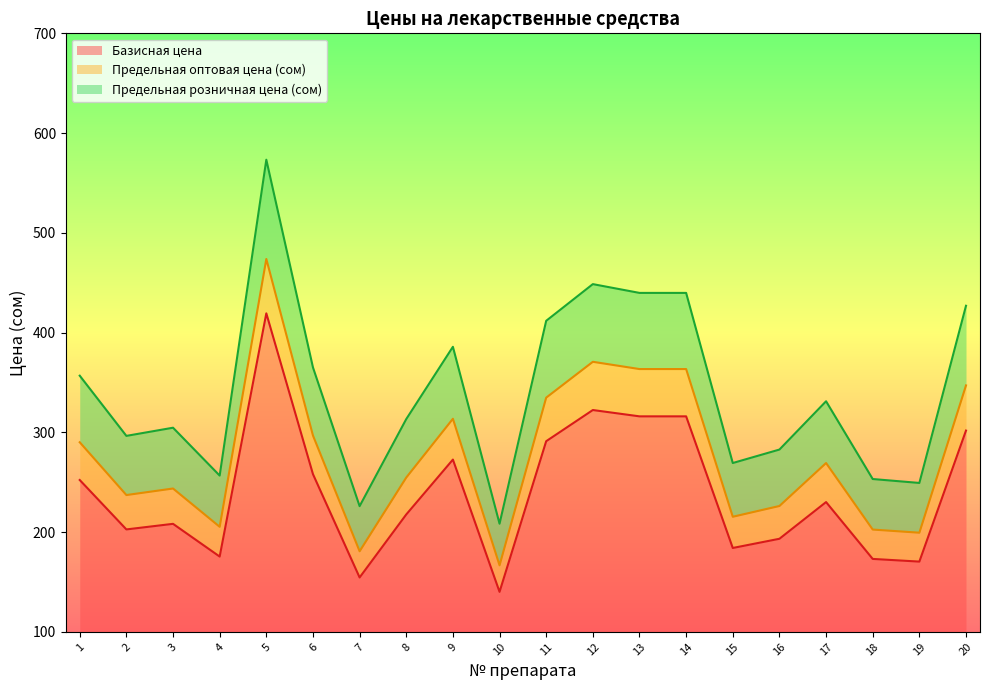

Which series has the widest spread of values?

Предельная розничная цена (сом)